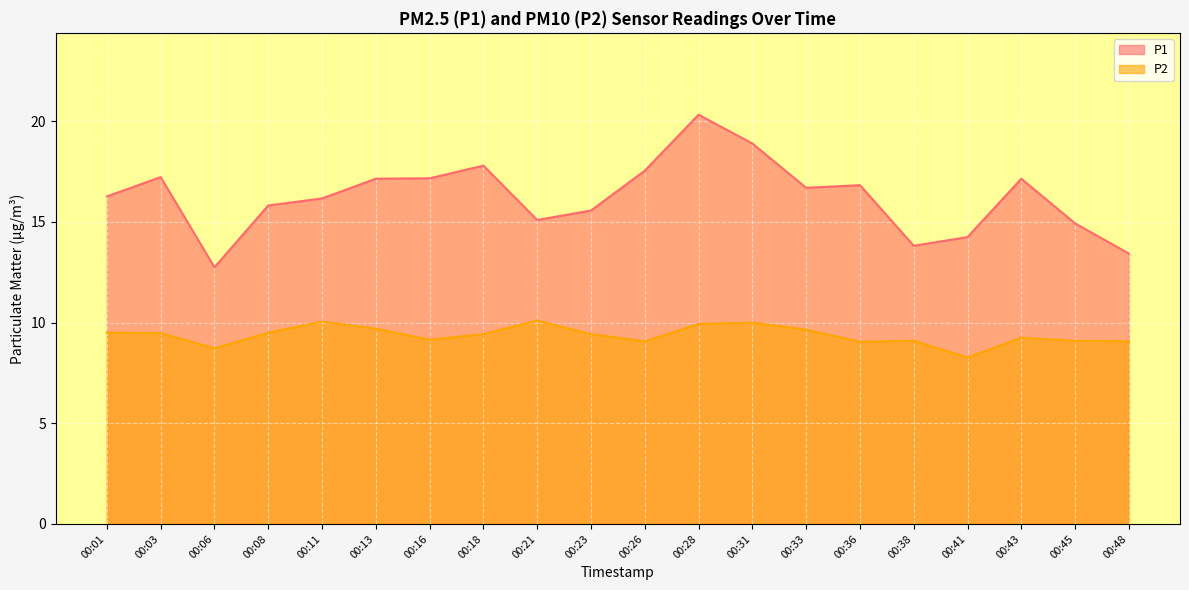

At which label is P2 closest to 9?

00:36